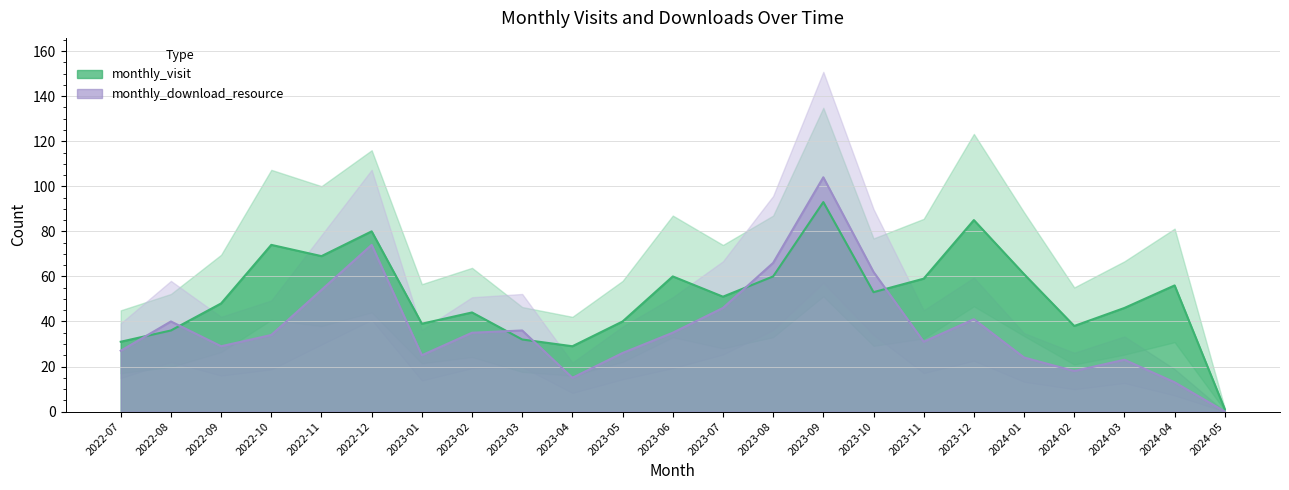

What is the label of the 14th point from the right?

2023-04